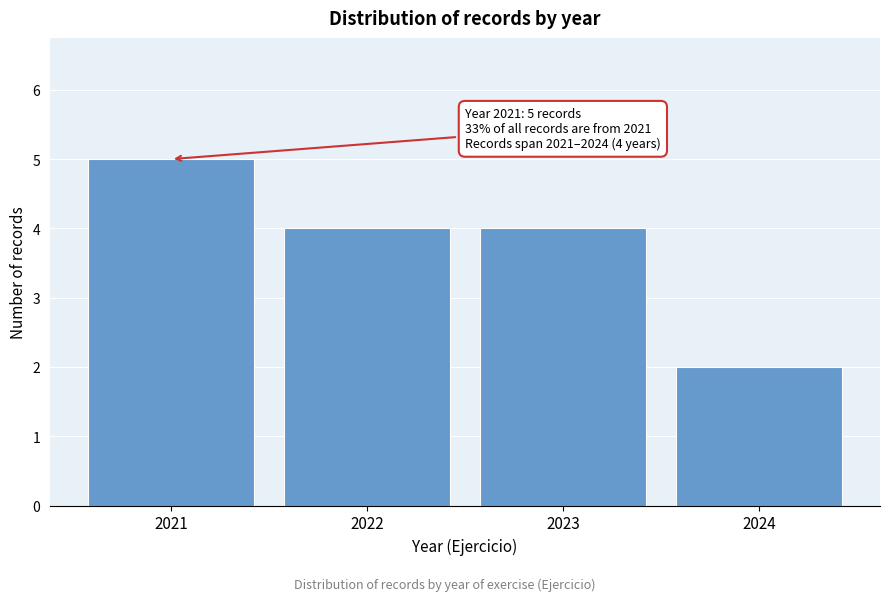

Reading right to left, list all the values displayed in this chart.

2024=2	2023=4	2022=4	2021=5